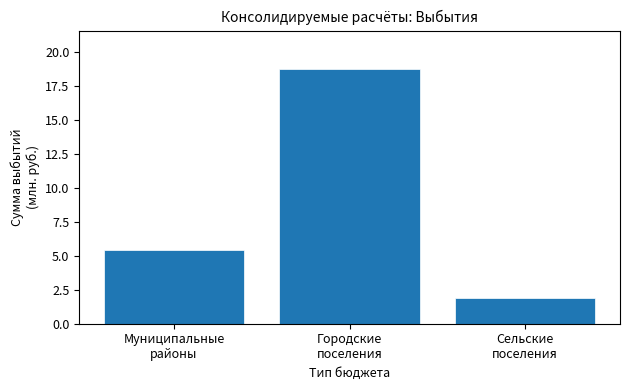

Reading right to left, what are all the values shown in this chart?

1.9	18.8	5.5